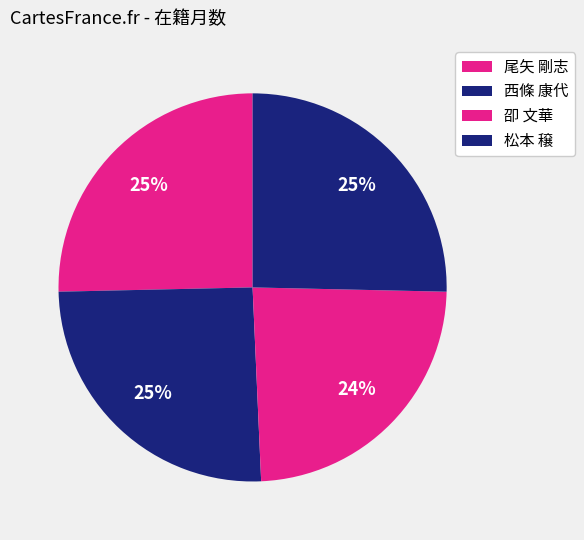

Count the number of slices in the pie.

4